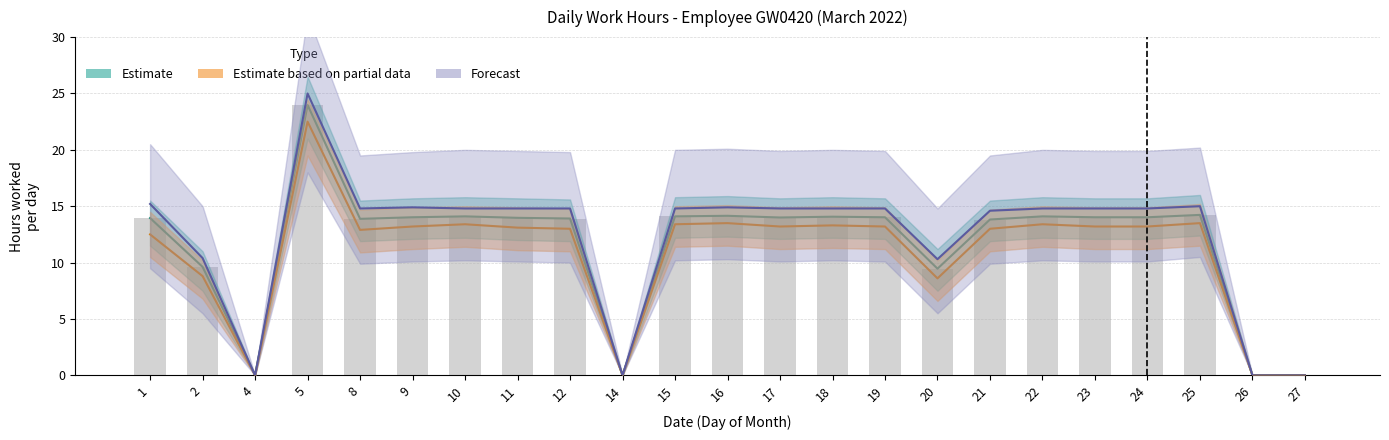

Rank the categories by Estimate based on partial data value from lowest to highest.

4, 14, 26, 27, 20, 2, 1, 8, 12, 21, 11, 9, 17, 19, 23, 24, 18, 10, 15, 22, 16, 25, 5